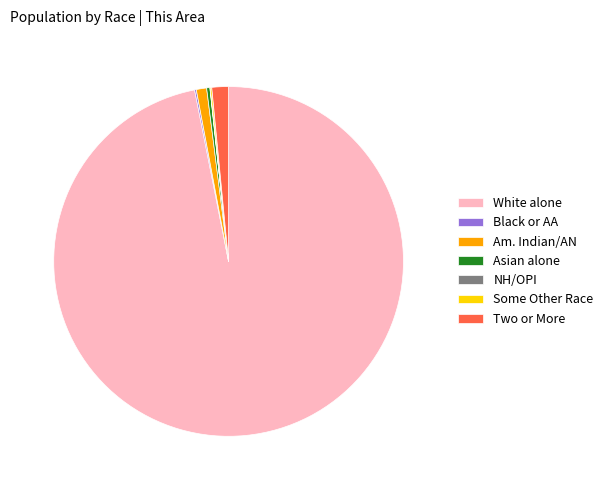

Is there a majority slice in this chart?

Yes